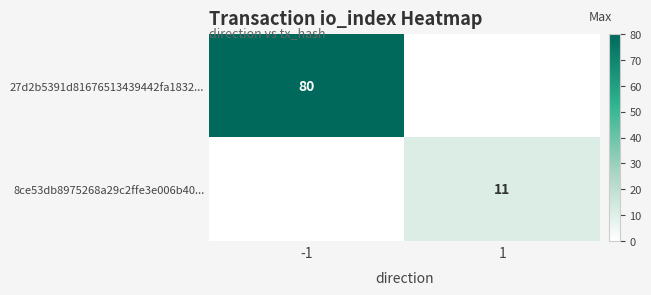

Is the value of 27d2b5391d81676513439442fa1832... at -1 greater than the value of 8ce53db8975268a29c2ffe3e006b40... at 1?

Yes